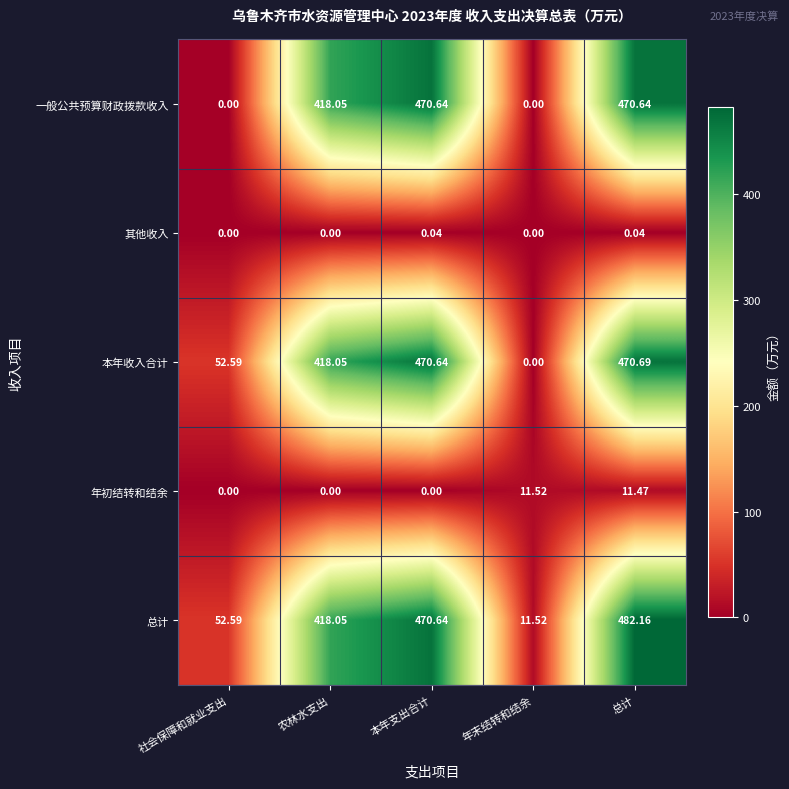

At how many categories does at least one series exceed 131?

3